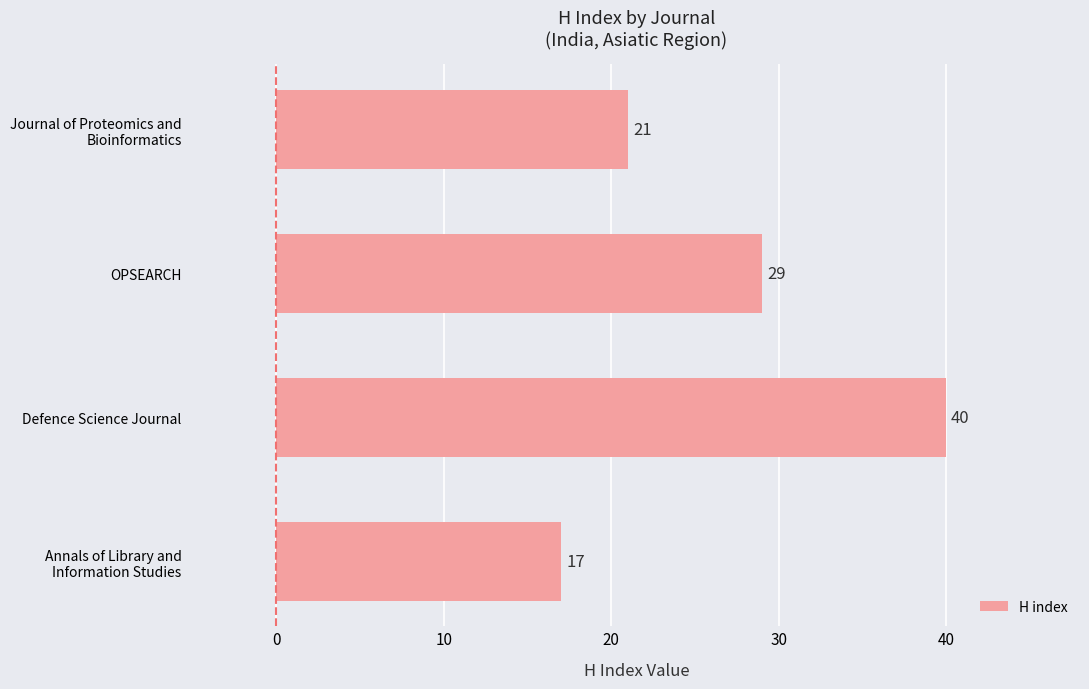

What is the ratio of the value at OPSEARCH to the value at Defence Science Journal?

0.7